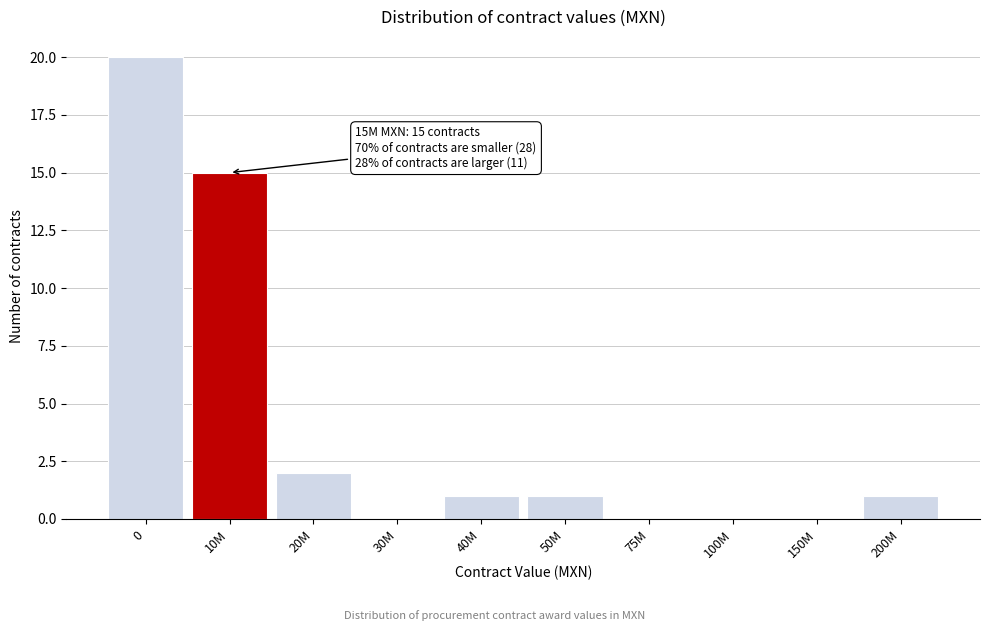

Reading left to right, list all the values displayed in this chart.

0=20	10M=15	20M=2	30M=0	40M=1	50M=1	75M=0	100M=0	150M=0	200M=1